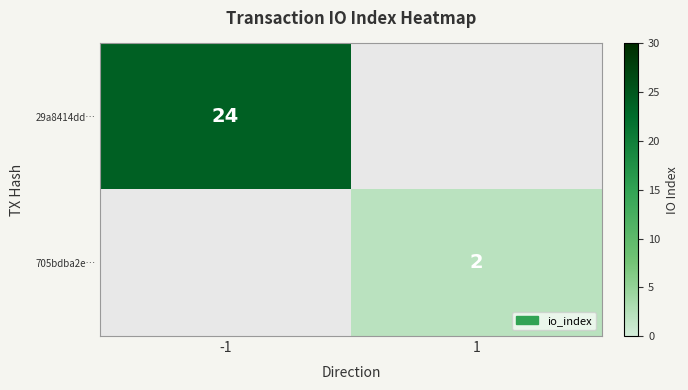

Is the value of 29a8414dd… at -1 greater than the value of 705bdba2e… at 1?

Yes